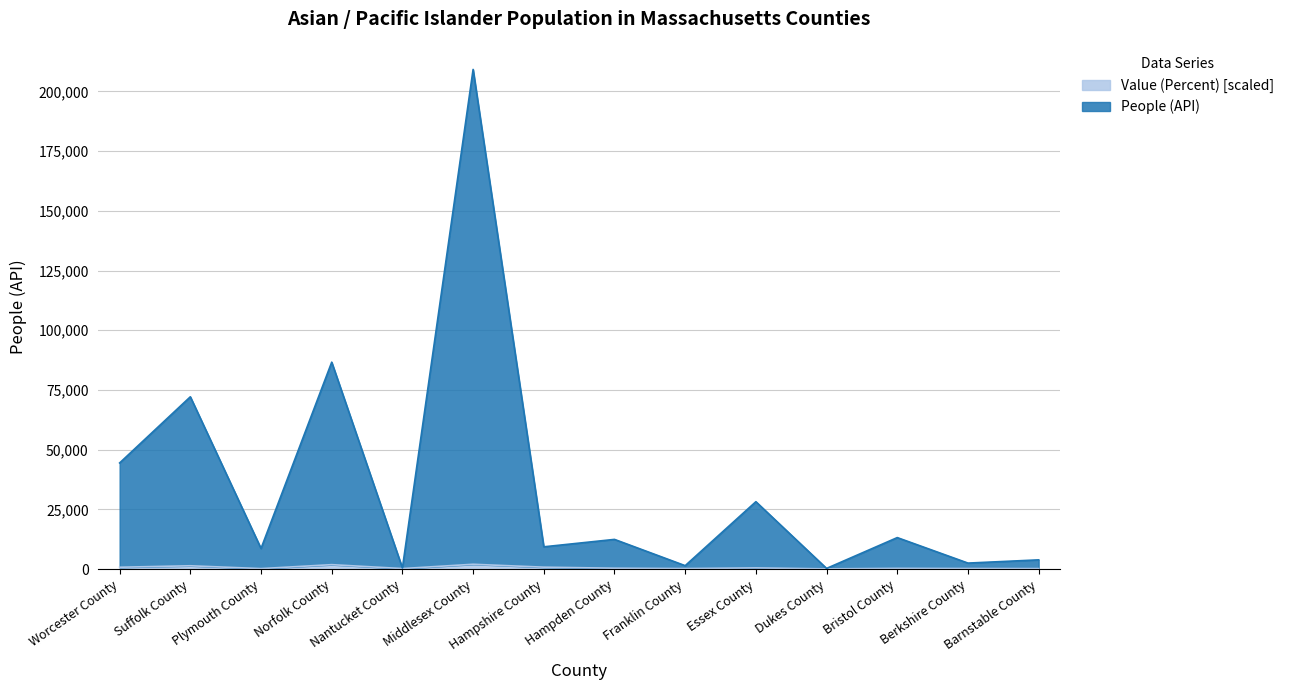

What is the spread (max minus min) of values at Middlesex County?

207094.0